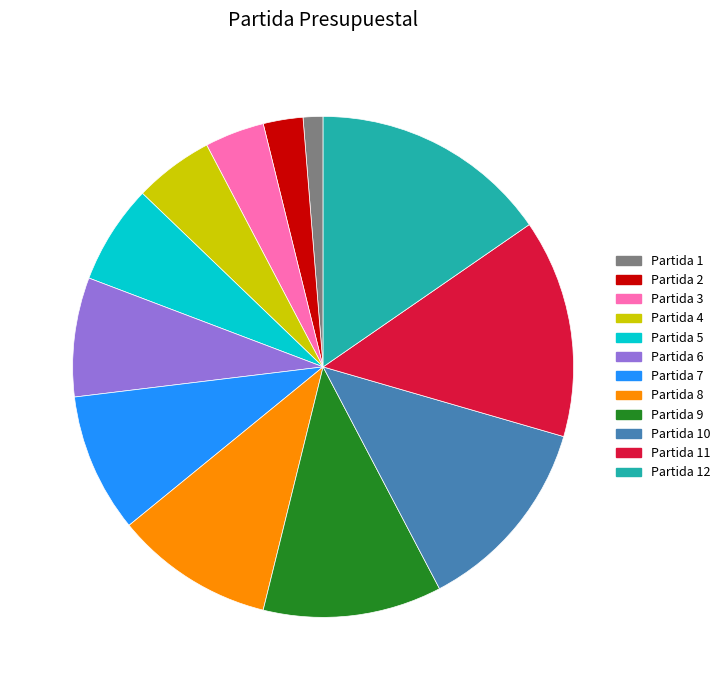

Between Partida 12 and Partida 5, which is larger?

Partida 12